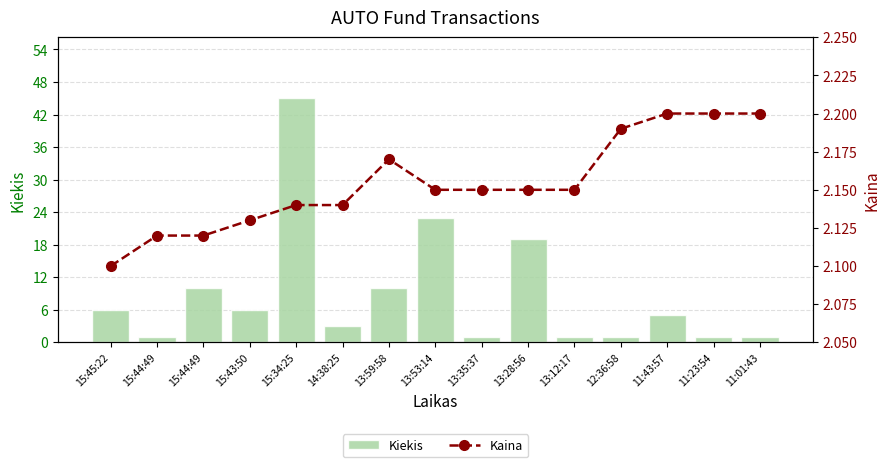

The value of Kaina at 12:36:58 is 3.2. True or false?

False